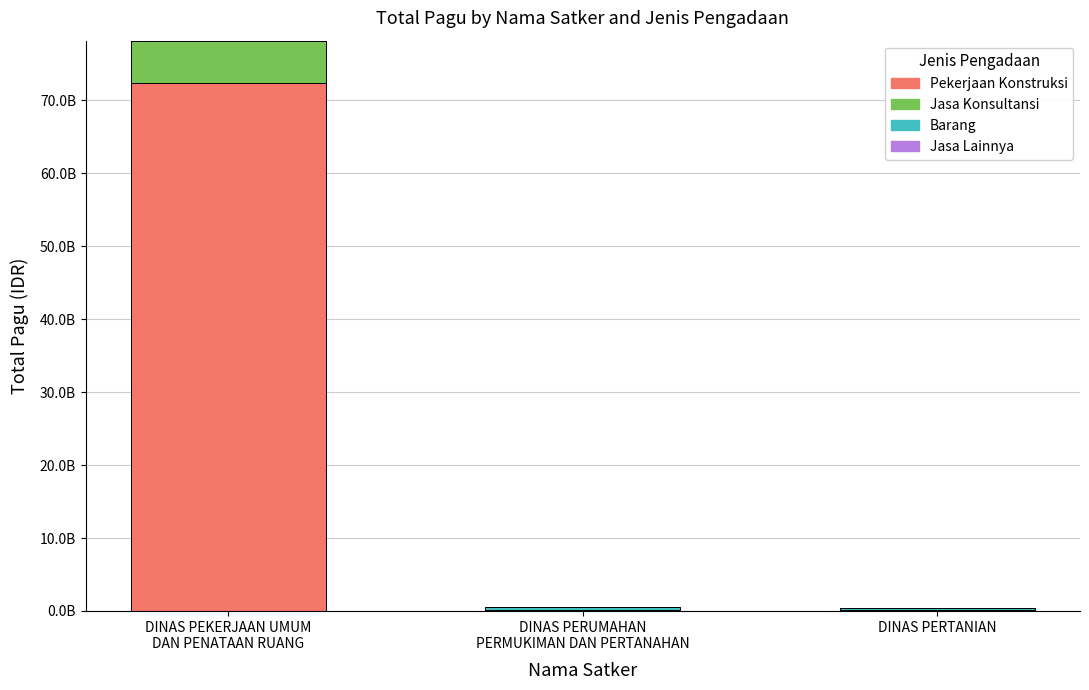

Does the chart contain stacked bars?

Yes